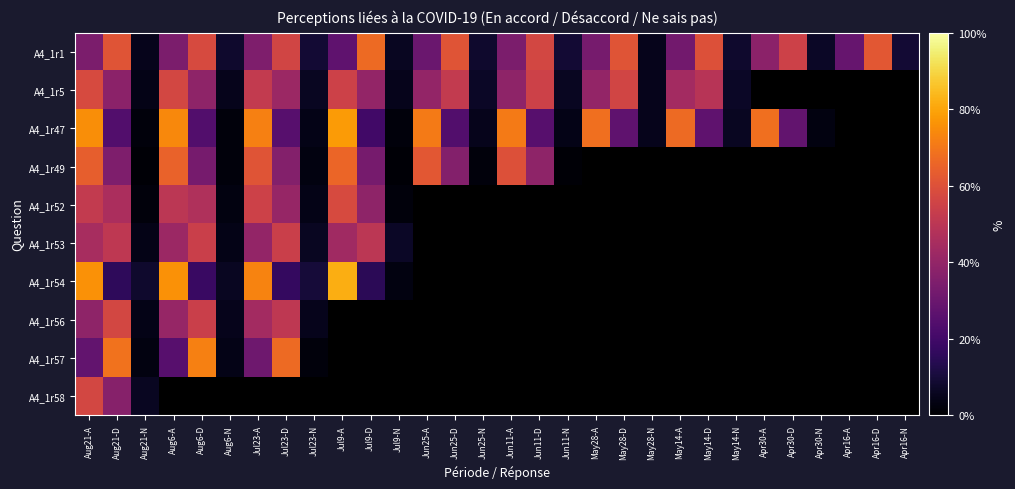

List the series in order of their peak value, highest first.

A4_1r54, A4_1r47, A4_1r57, A4_1r1, A4_1r49, A4_1r5, A4_1r52, A4_1r56, A4_1r58, A4_1r53